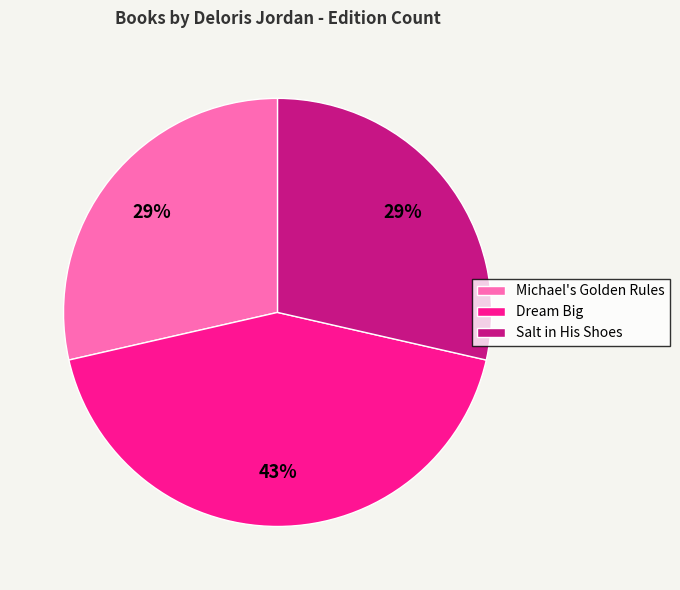

Is there a majority slice in this chart?

No